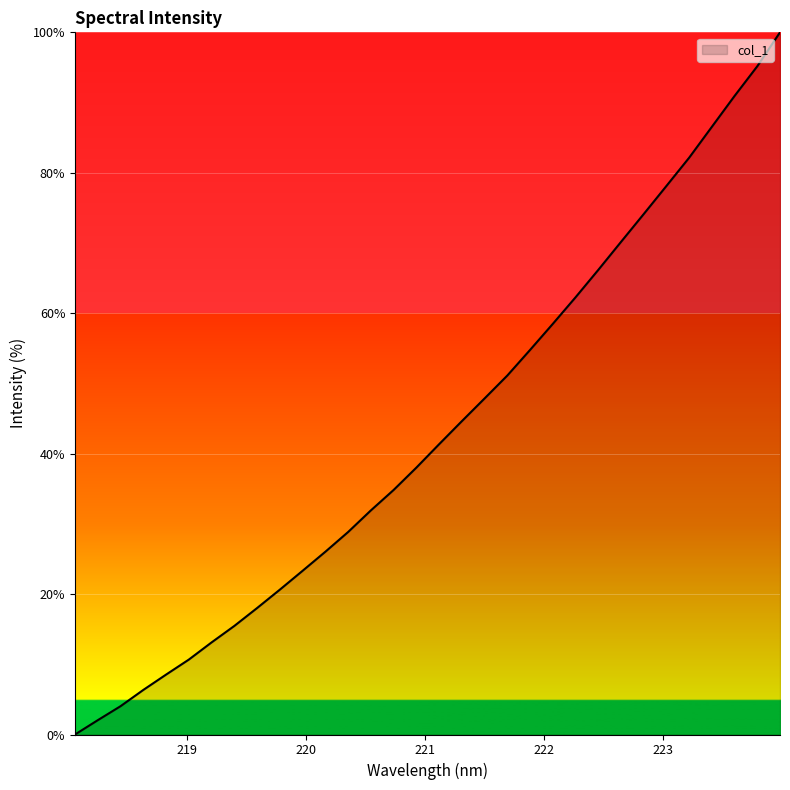

What is the greatest value displayed?

100.0